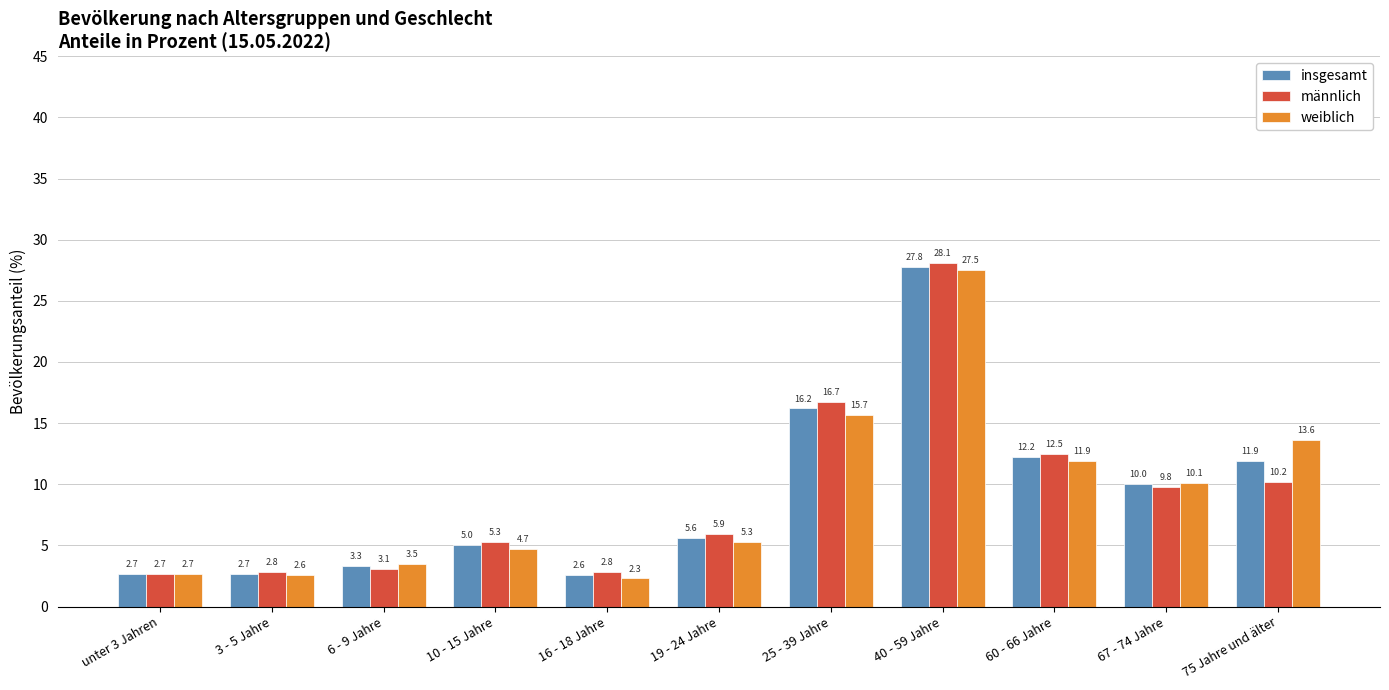

What is the sum of the männlich values at 60 - 66 Jahre and 25 - 39 Jahre?

29.2